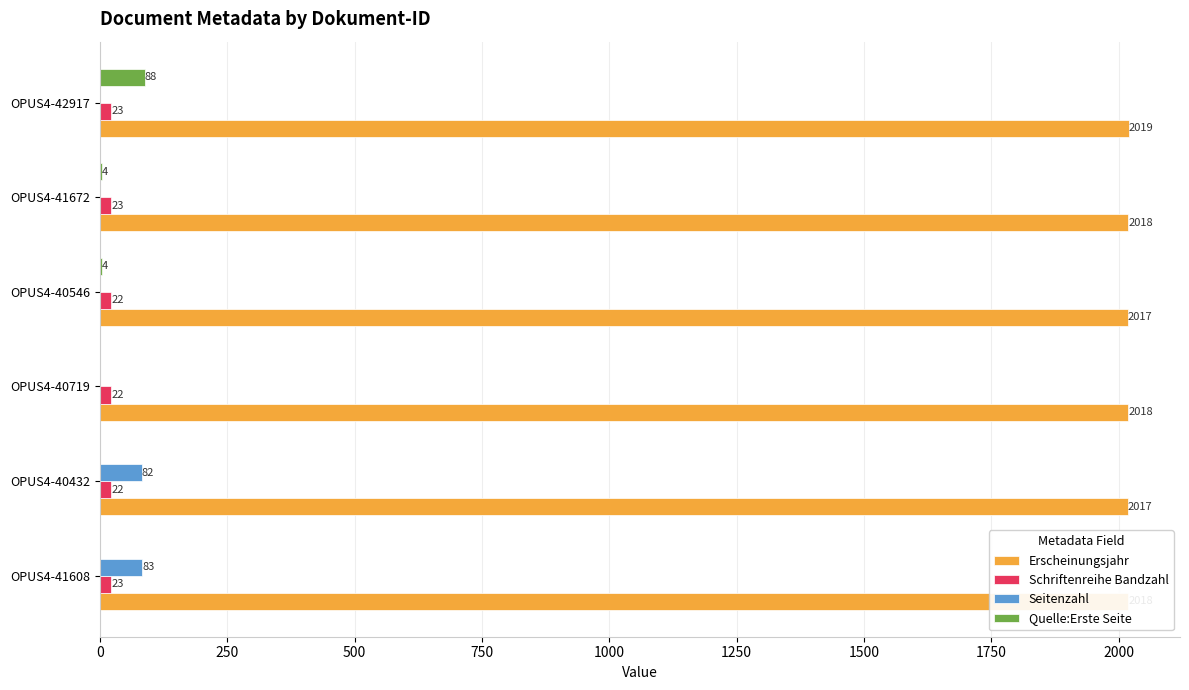

At which category is the sum across all series the highest?

OPUS4-42917